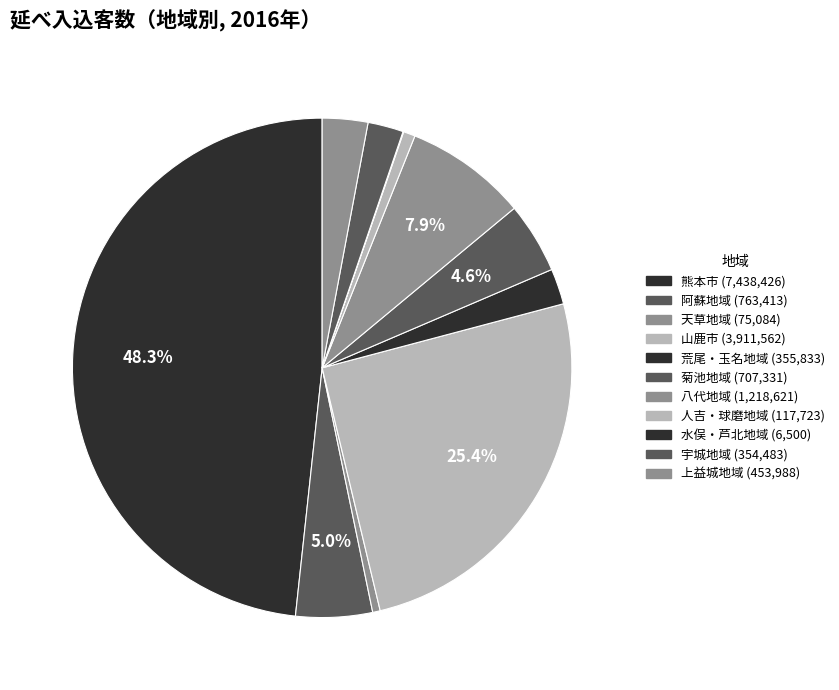

Is there a majority slice in this chart?

No